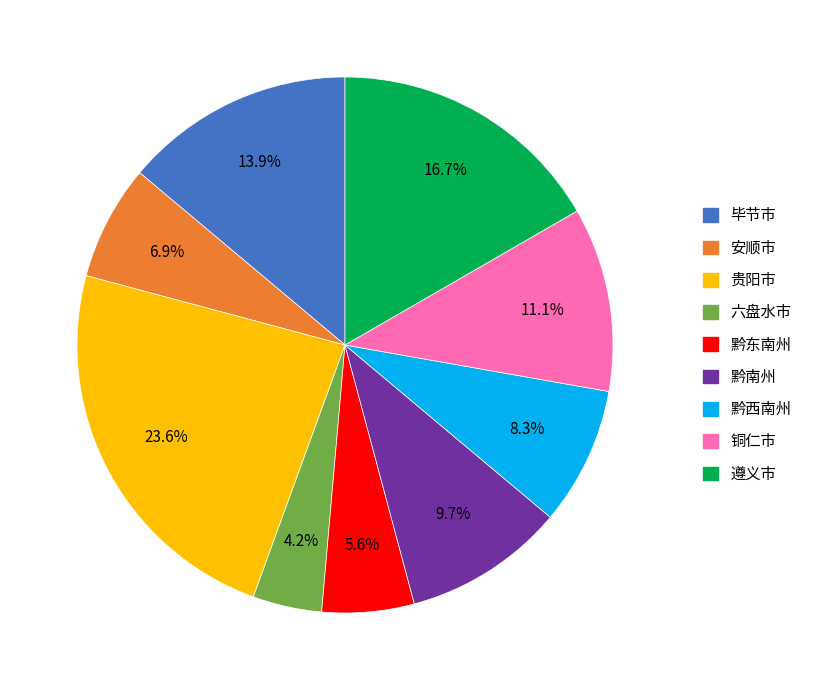

How many slices are in this pie chart?

9